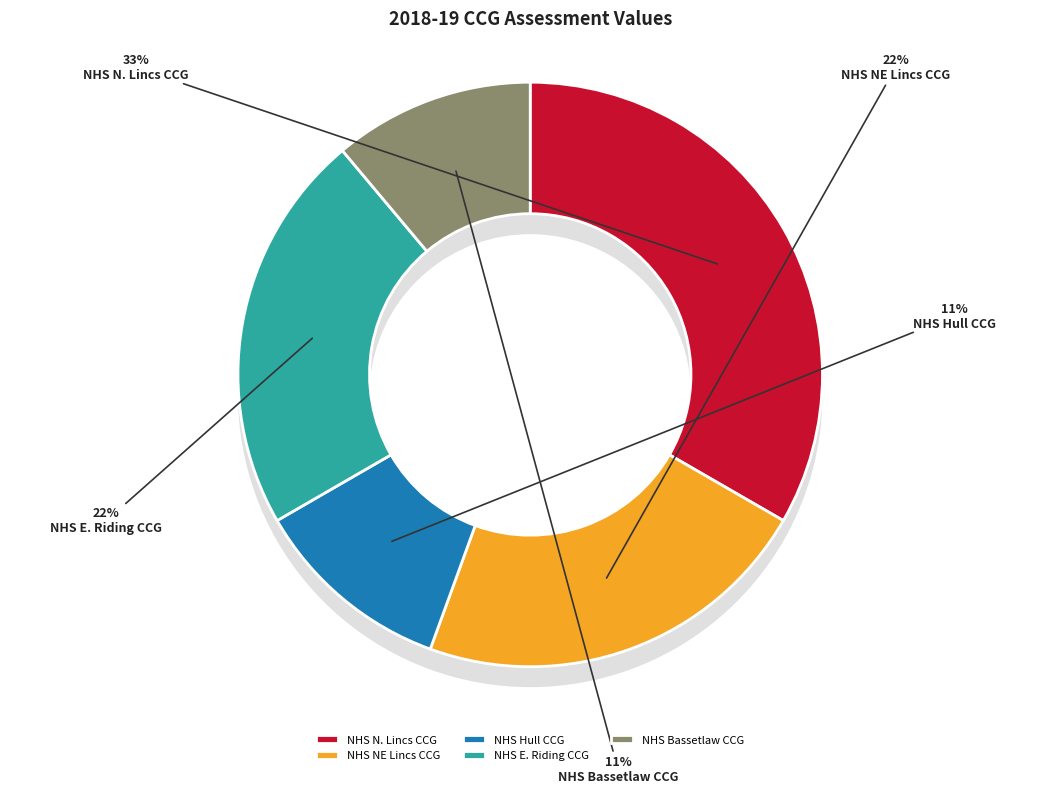

To the nearest percent, what is the average slice percentage?

20%